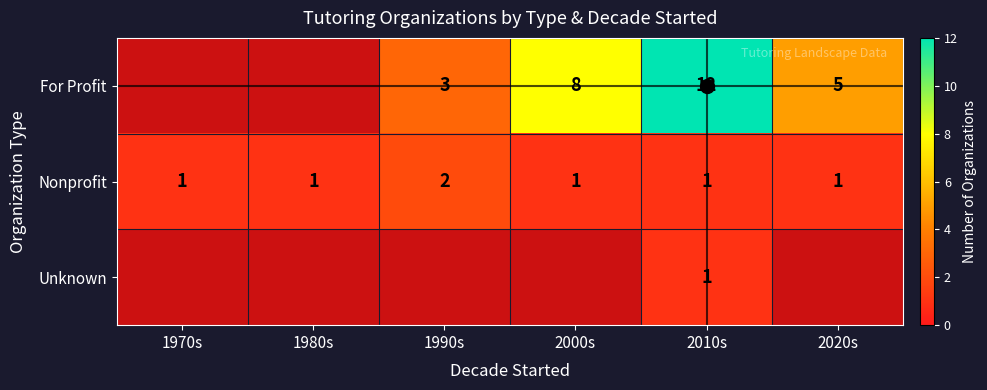

The Nonprofit series shows 1 at 1980s. True or false?

True